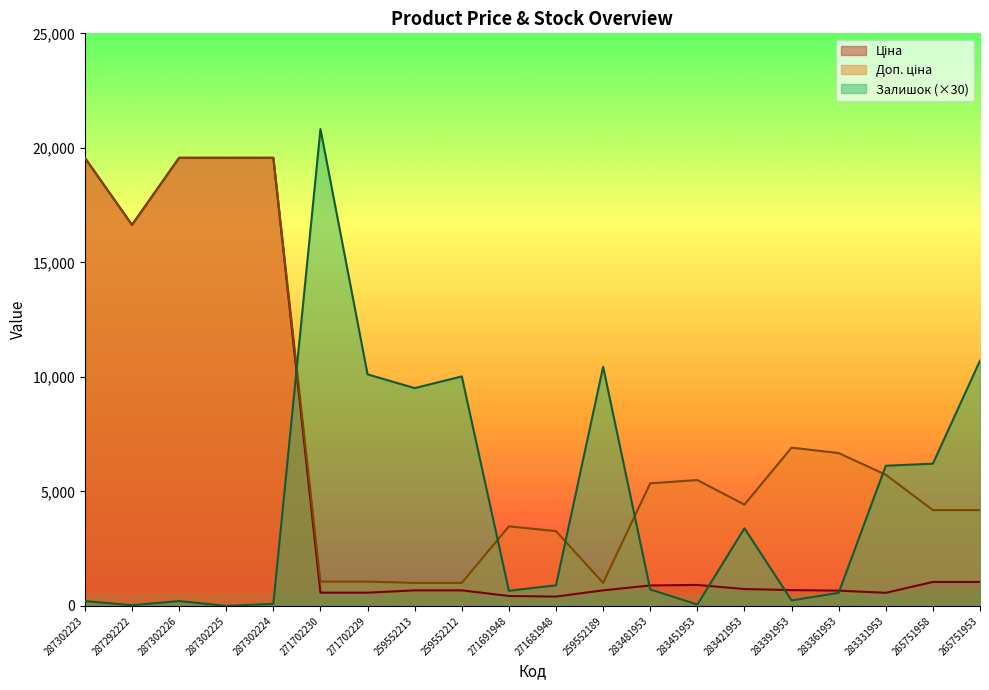

Where does the Ціна series first go above 737?

287302223